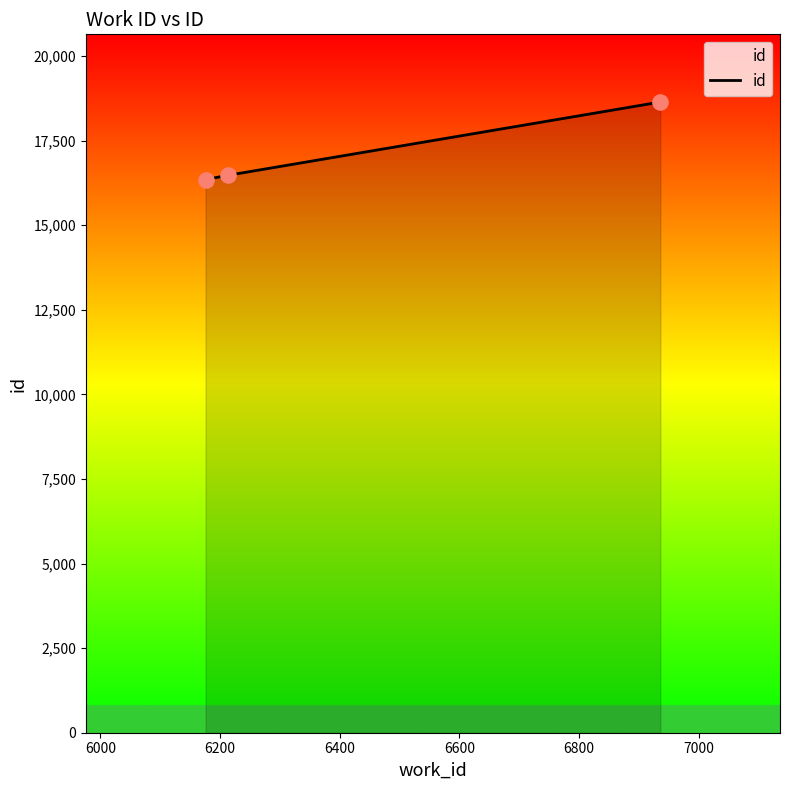

What is the maximum value shown in the chart?

18639